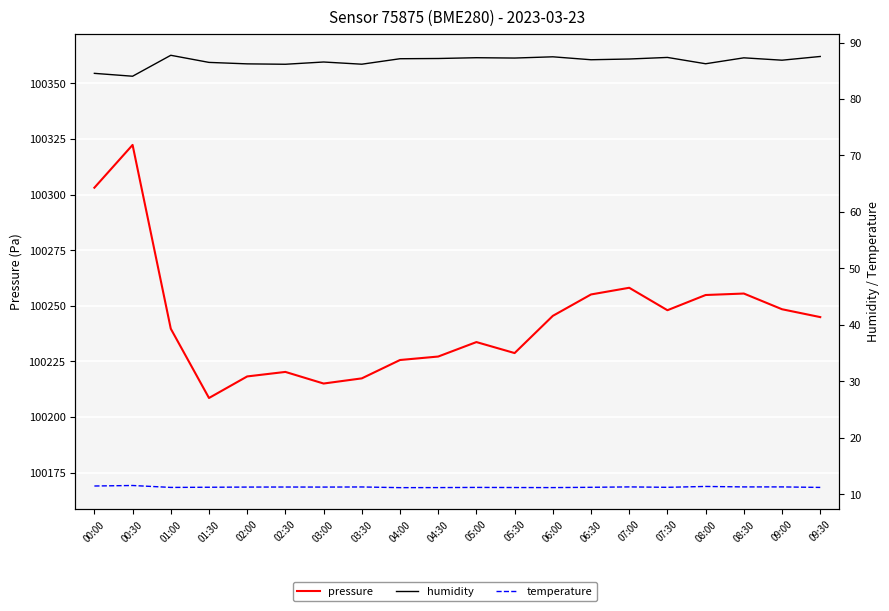

What is the difference between the highest and lowest values at 09:00?

100237.2